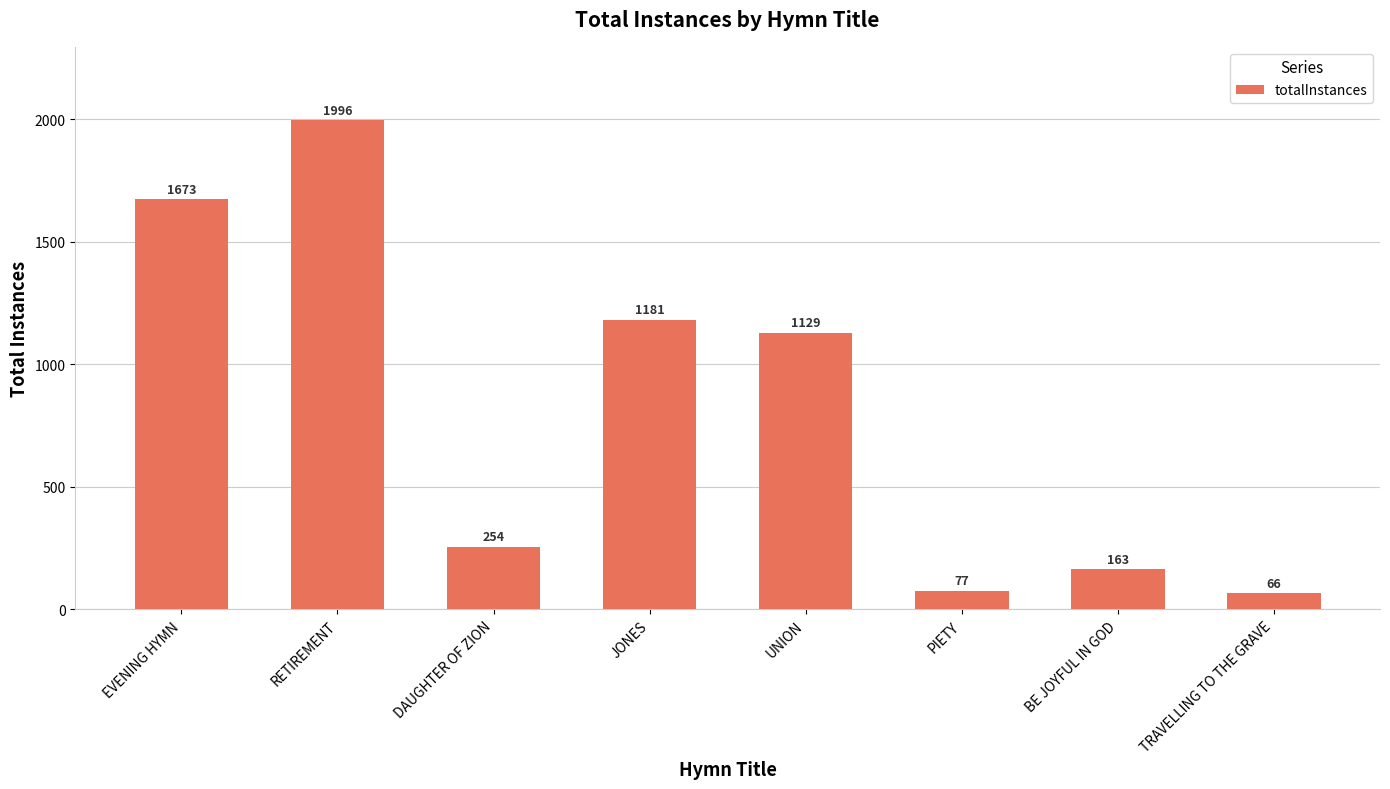

Is it true that the value at EVENING HYMN is 1673?

True